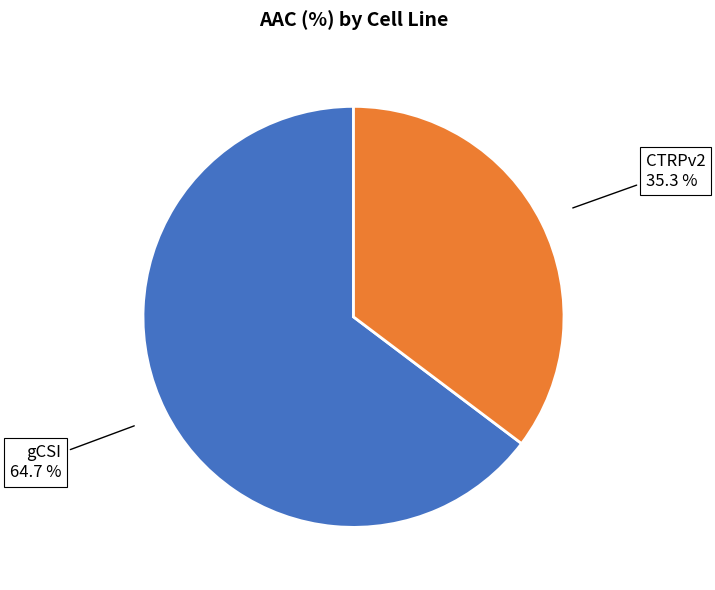

Is there a majority slice in this chart?

Yes